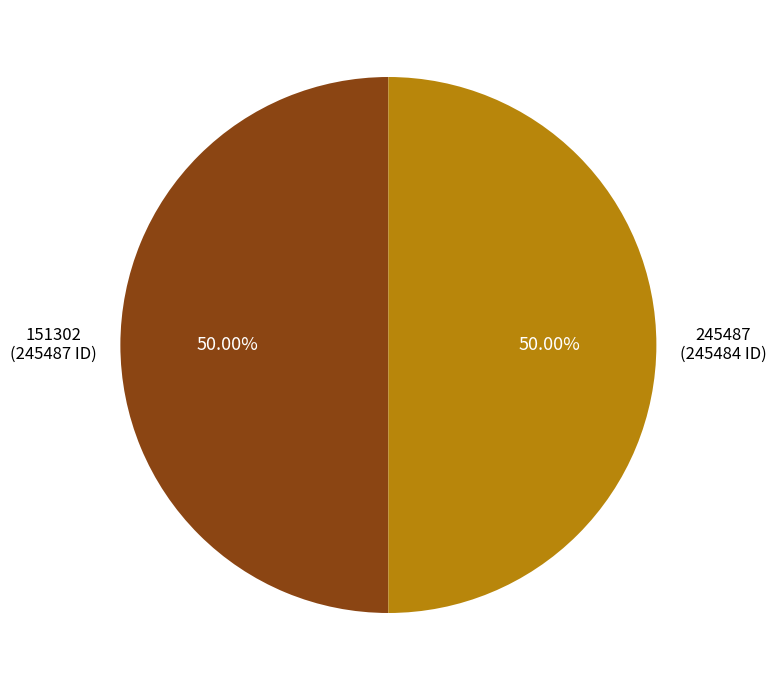

What is the ratio of the value at 151302 (245487 ID) to the value at 245487 (245484 ID)?

1.0